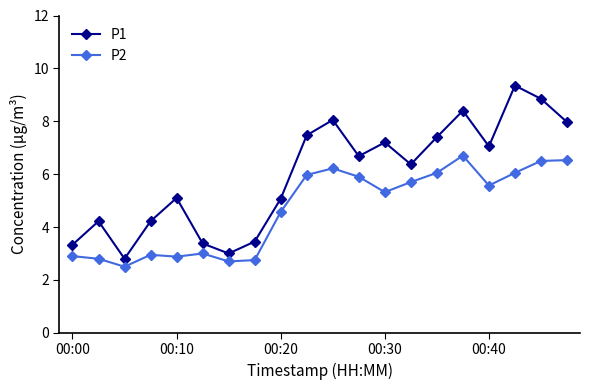

Which series has the largest range (max minus min)?

P1